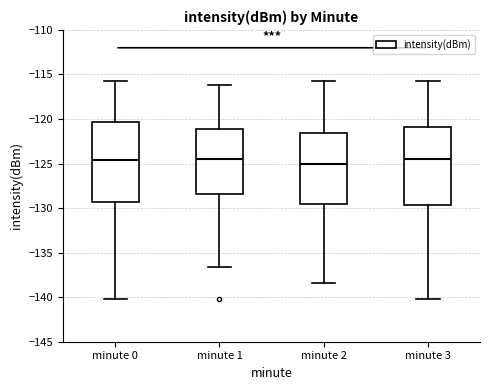

Reading left to right, transcribe this box plot: for each box, give where its median line is, the range the box spans, and where its two whiskers end, as read against the y-axis. The values are not printed on the chart, so give them approximately, as read against the axis.

minute 0: median -124.5, box -129.5 to -120.5, whiskers -140.0 to -115.5
minute 1: median -124.5, box -128.5 to -121.0, whiskers -136.5 to -116.0
minute 2: median -125.0, box -129.5 to -121.5, whiskers -138.5 to -115.5
minute 3: median -124.5, box -129.5 to -121.0, whiskers -140.0 to -115.5